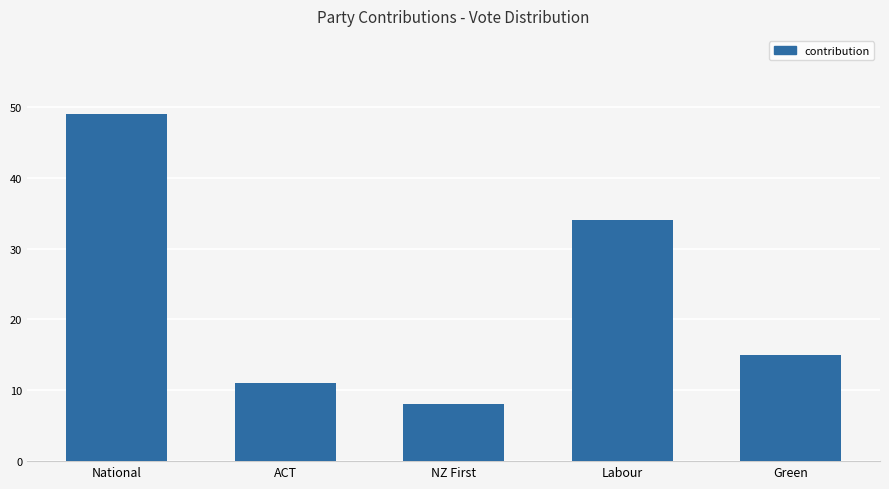

Between Green and NZ First, which is larger?

Green